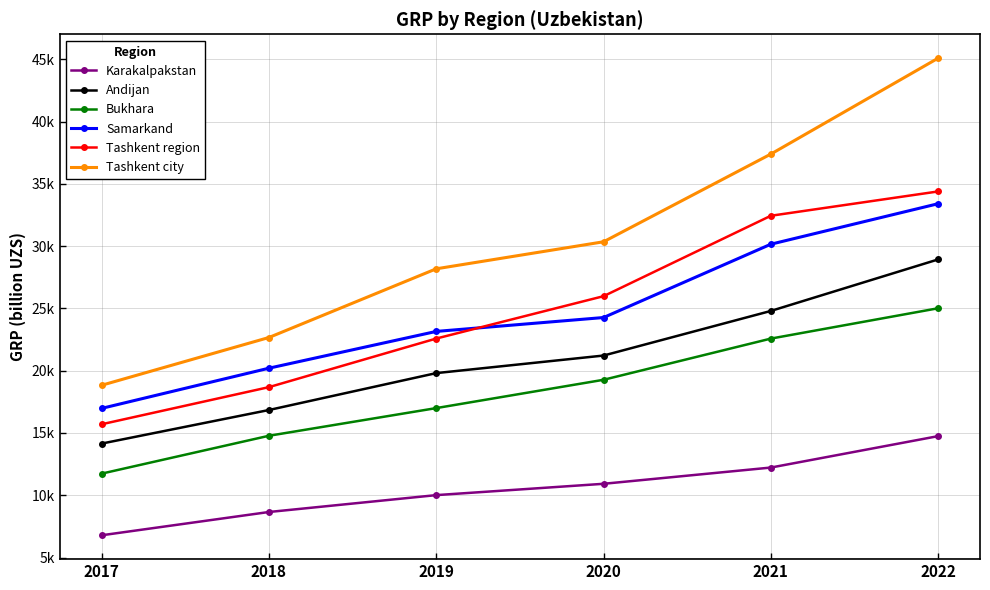

Does the chart have visible grid lines?

Yes